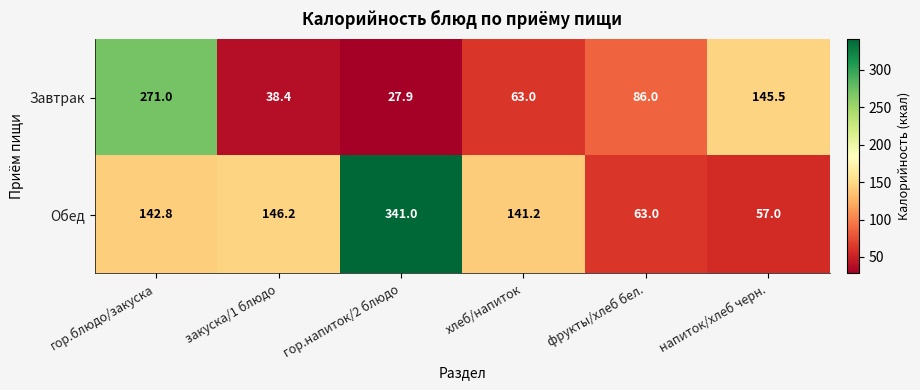

List the labels in order of Завтрак value, largest first.

гор.блюдо/закуска, напиток/хлеб черн., фрукты/хлеб бел., хлеб/напиток, закуска/1 блюдо, гор.напиток/2 блюдо